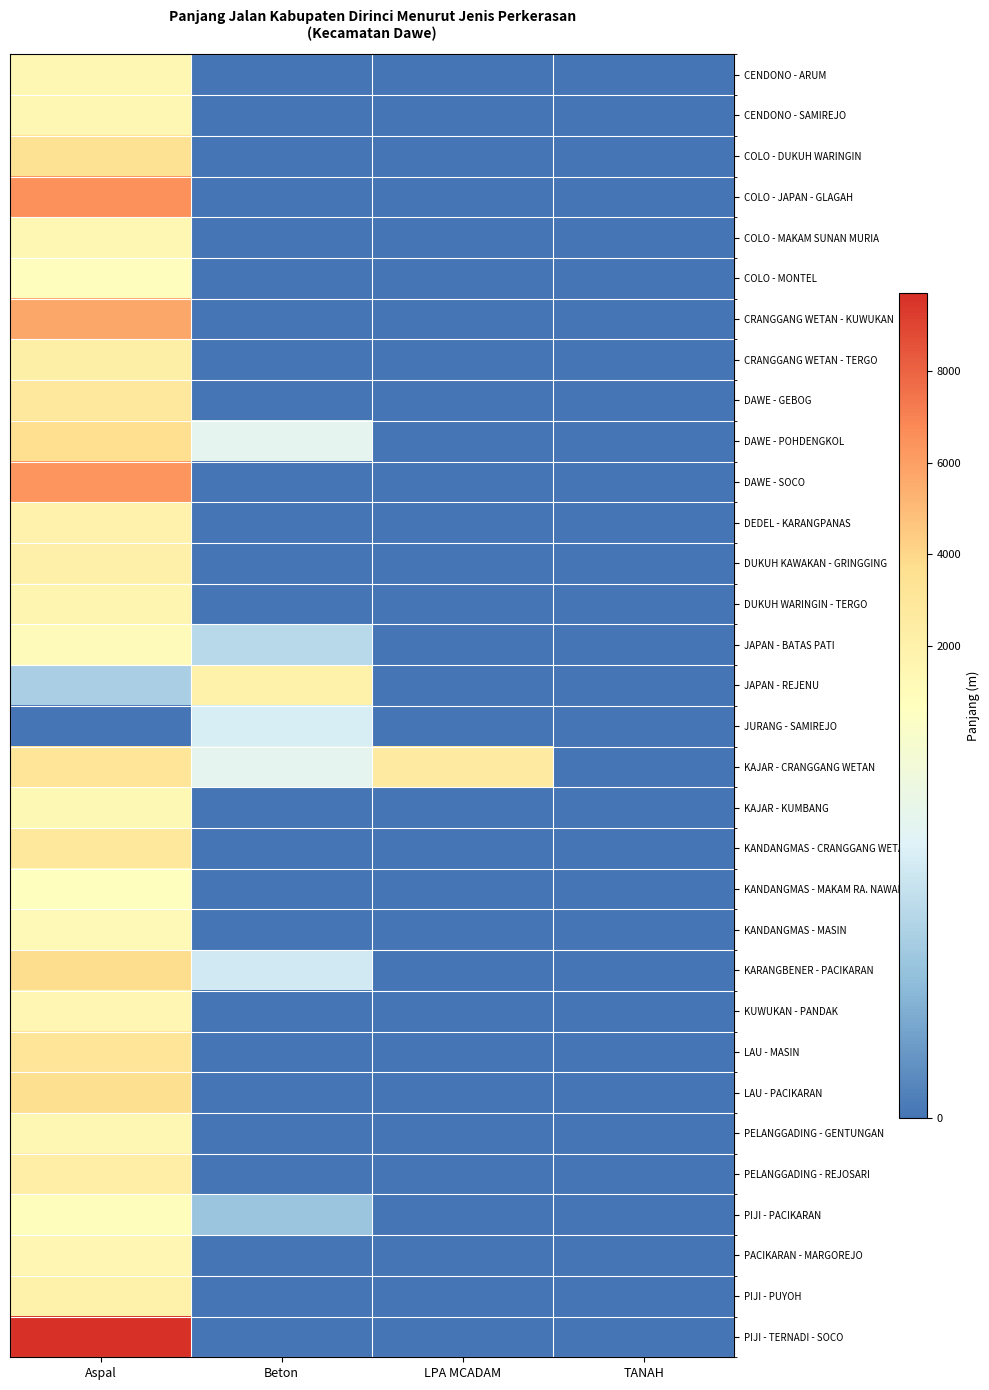

At which category is the sum across all series the highest?

Aspal